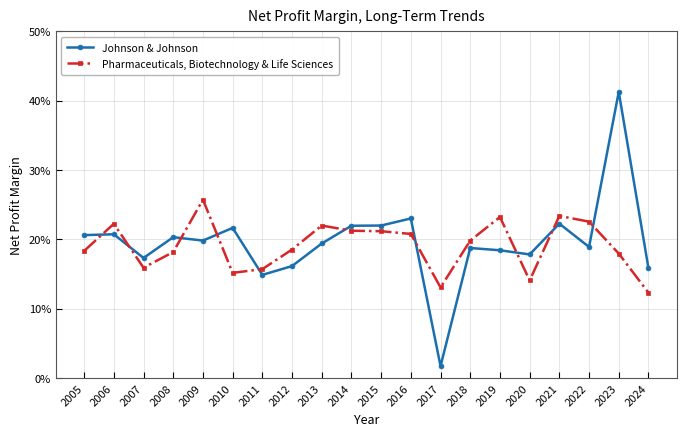

What is the sum of the Johnson & Johnson values at 2023 and 2011?

0.6